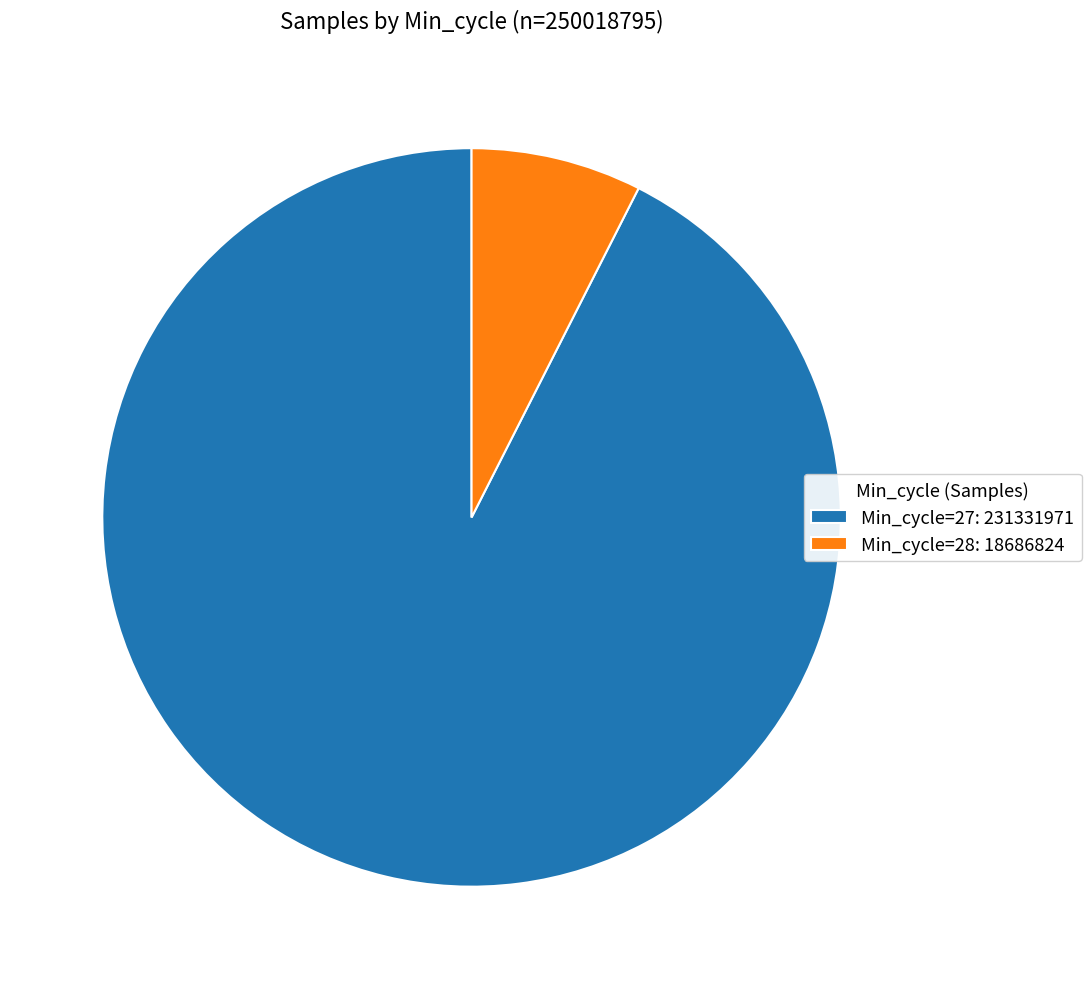

Count the number of slices in the pie.

2